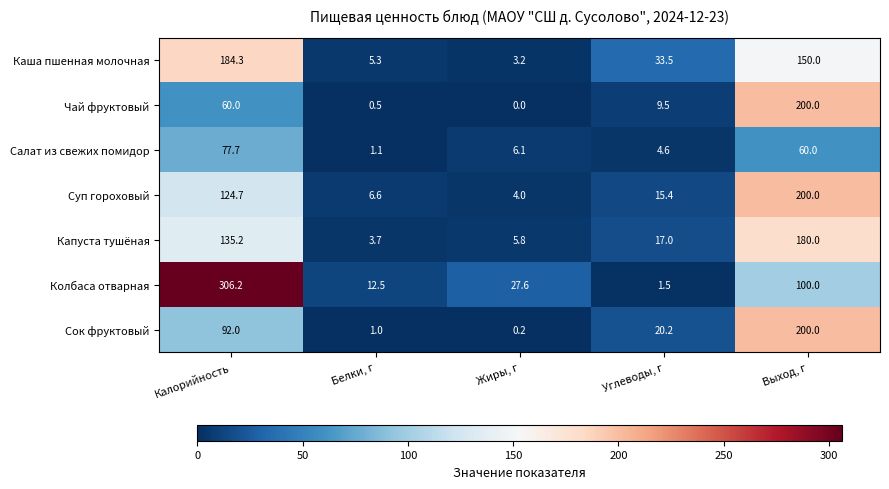

How many distinct data groups are displayed?

7